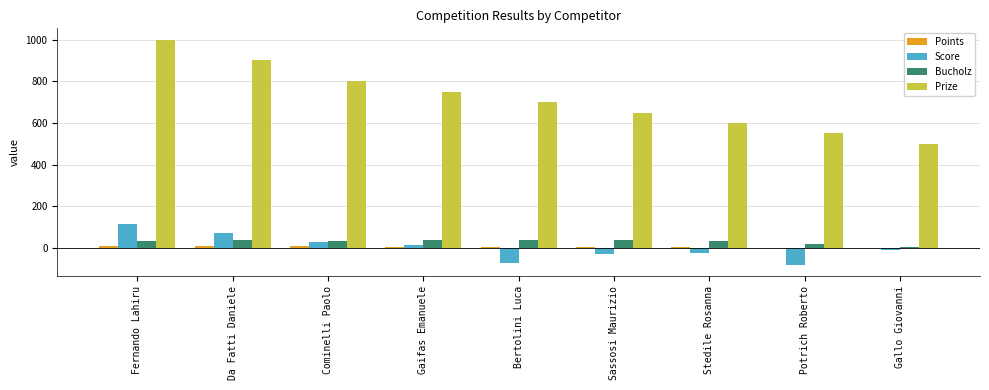

At which category does the chart reach its peak across all series?

Fernando Lahiru